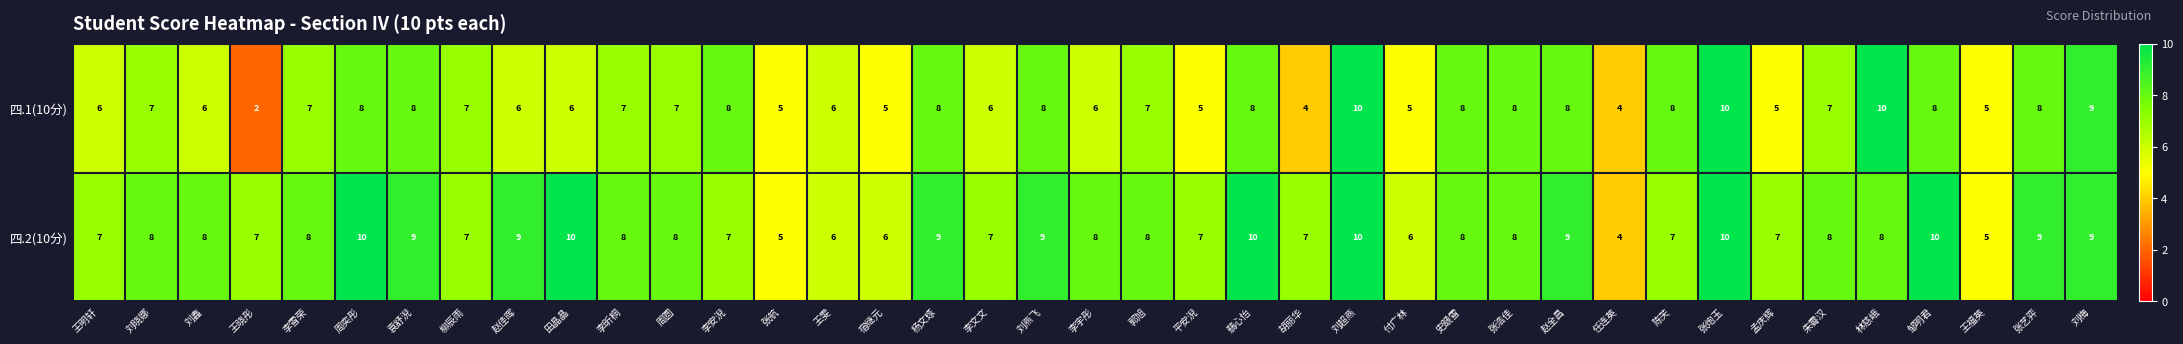

What is the difference between the maximum and minimum values in the 四.1(10分) series?

8